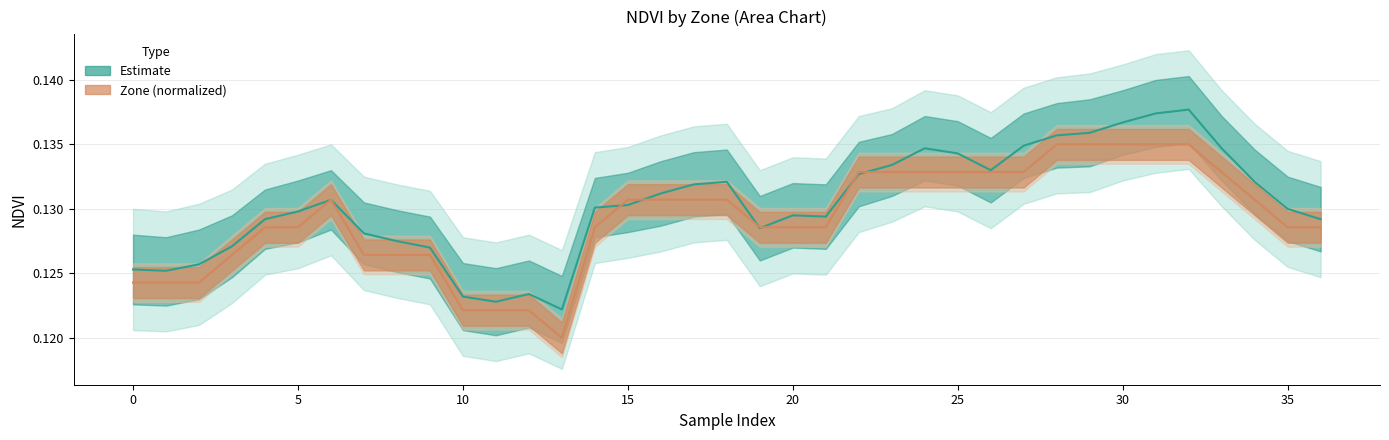

The value of NDVI_mean at 17 is 0.2. True or false?

False